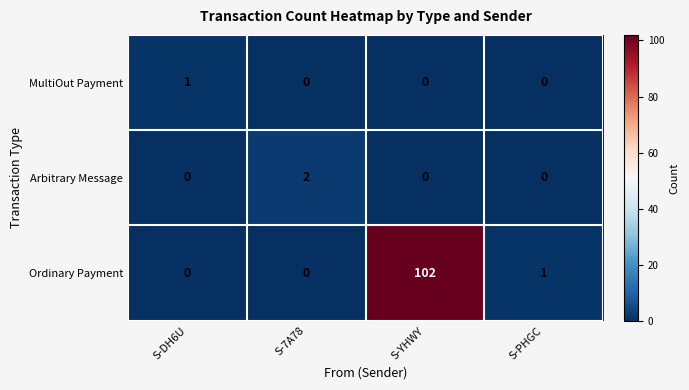

Which label corresponds to the largest value in the chart?

S-YHWY